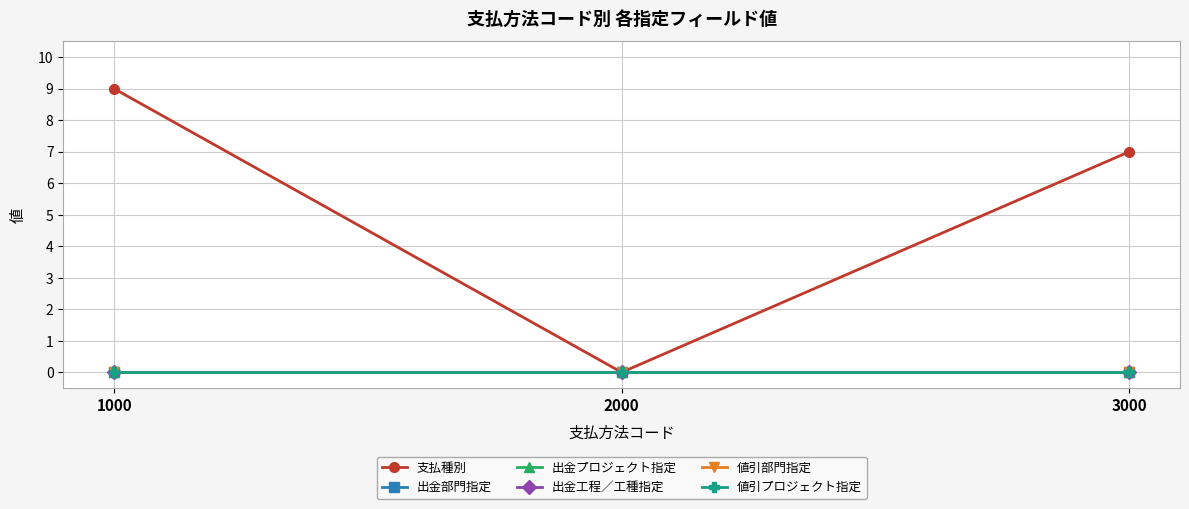

Does the chart have visible grid lines?

Yes